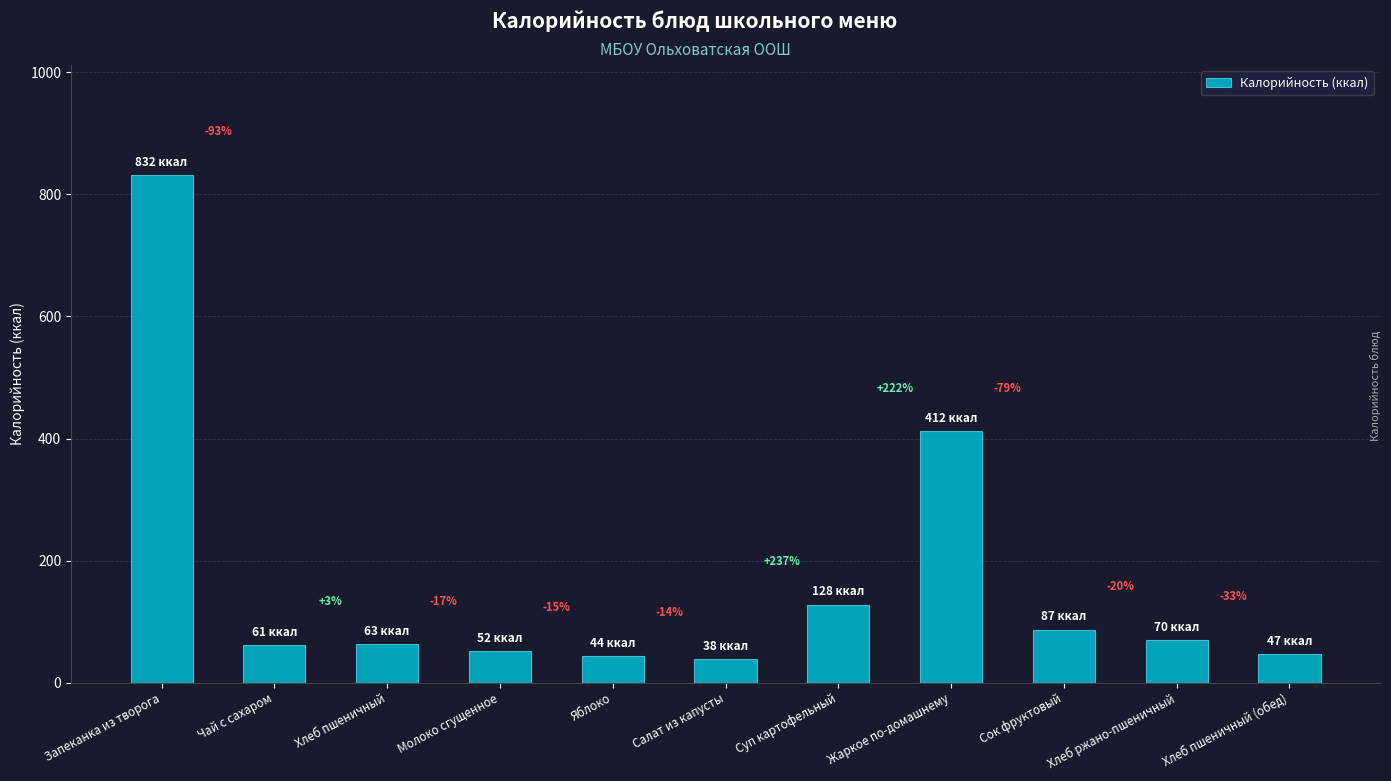

How many bars are there in total?

11